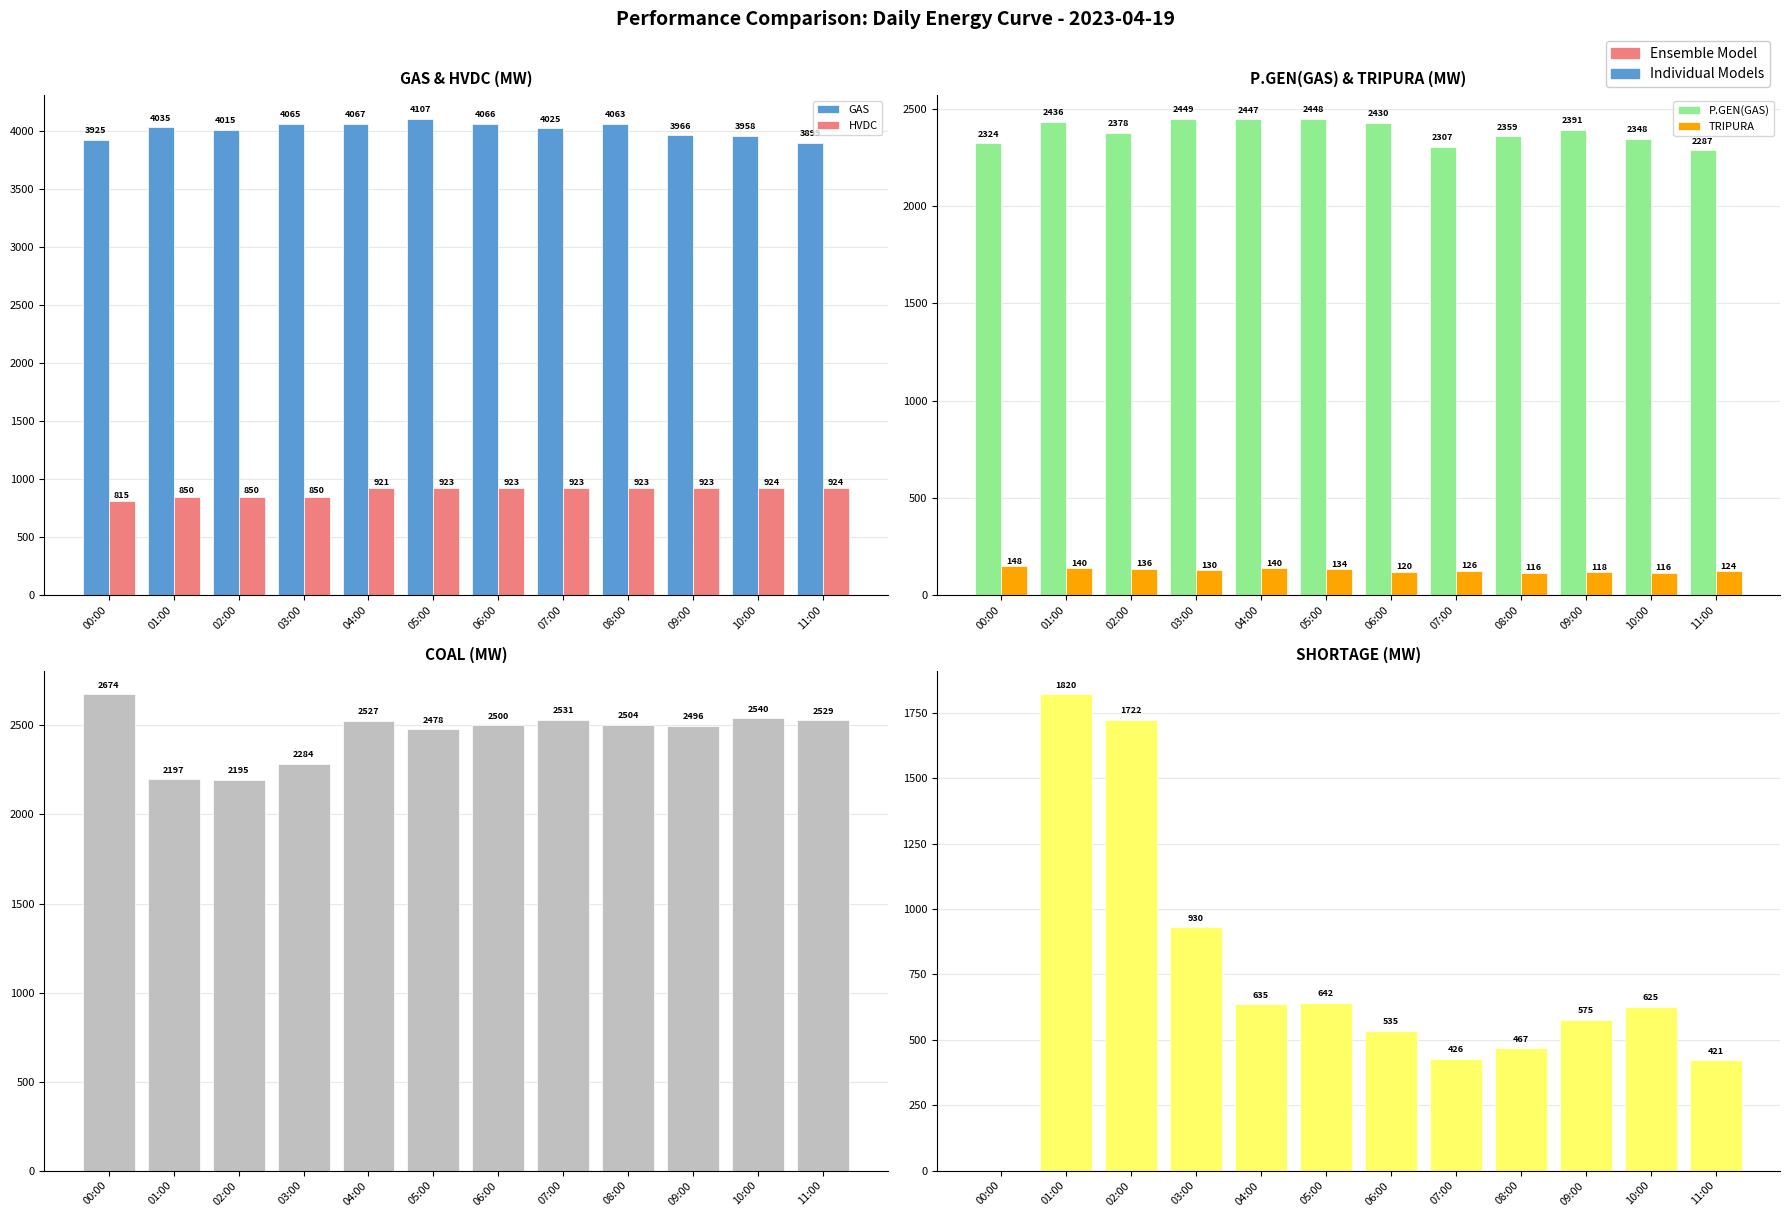

Reading right to left, list all the values displayed in this chart.

GAS: 3899	3958	3966	4063	4025	4066	4107	4067	4065	4015	4035	3925
HVDC: 924	924	923	923	923	923	923	921	850	850	850	815
P.GEN(GAS): 2287	2348	2391	2359	2307	2430	2448	2447	2449	2378	2436	2324
TRIPURA: 124	116	118	116	126	120	134	140	130	136	140	148
COAL: 2529	2540	2496	2504	2531	2500	2478	2527	2284	2195	2197	2674
SHORTAGE: 421	625	575	467	426	535	642	635	930	1722	1820	0